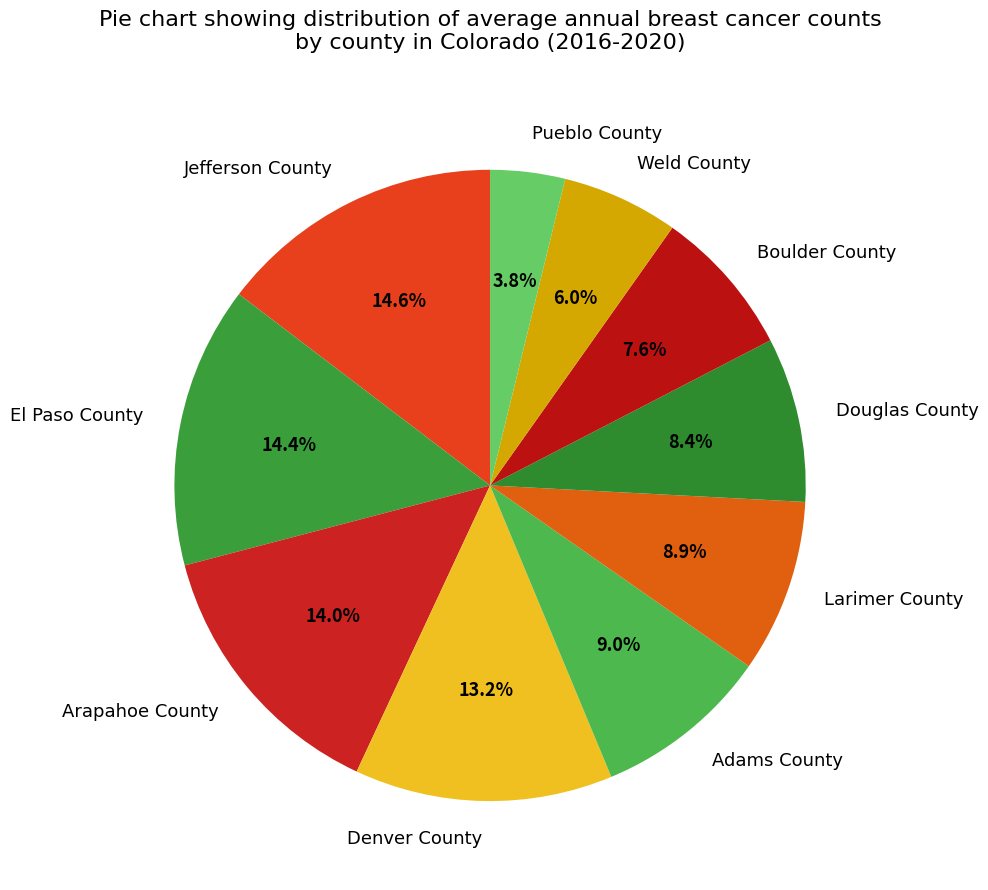

Is Adams County the majority of the pie?

No